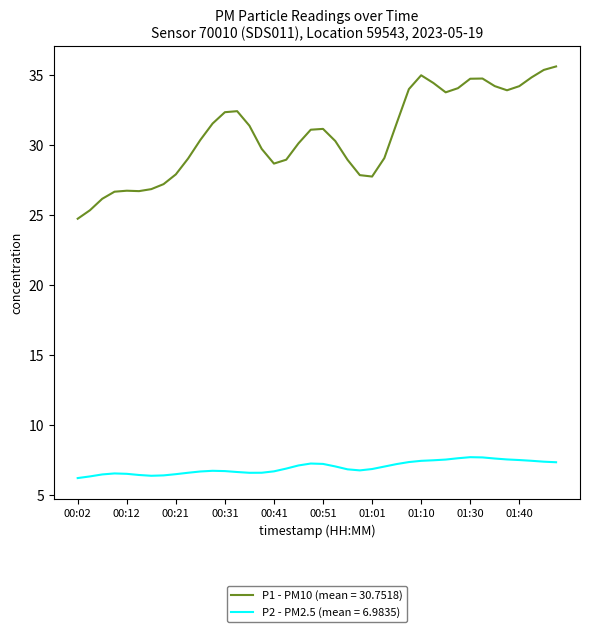

Which series has the widest spread of values?

P1 - PM10 (mean = 30.7518)